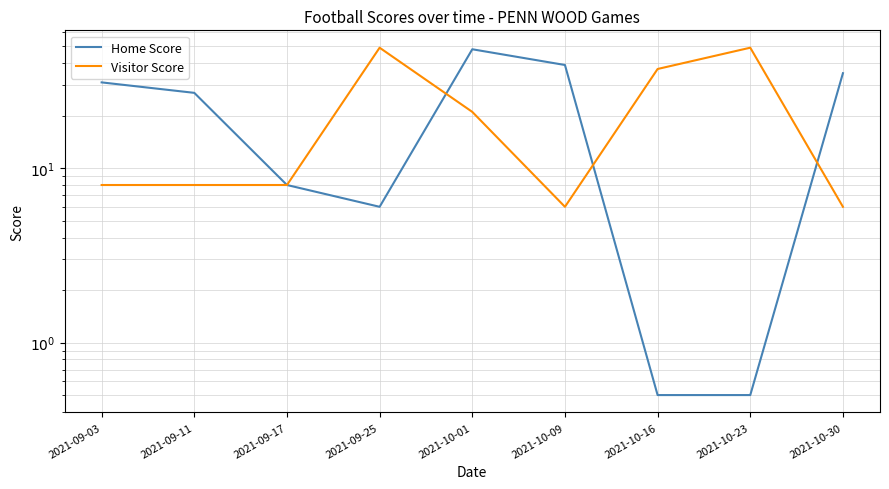

What is the value of the Home Score point at the 5th from the left?

48.0